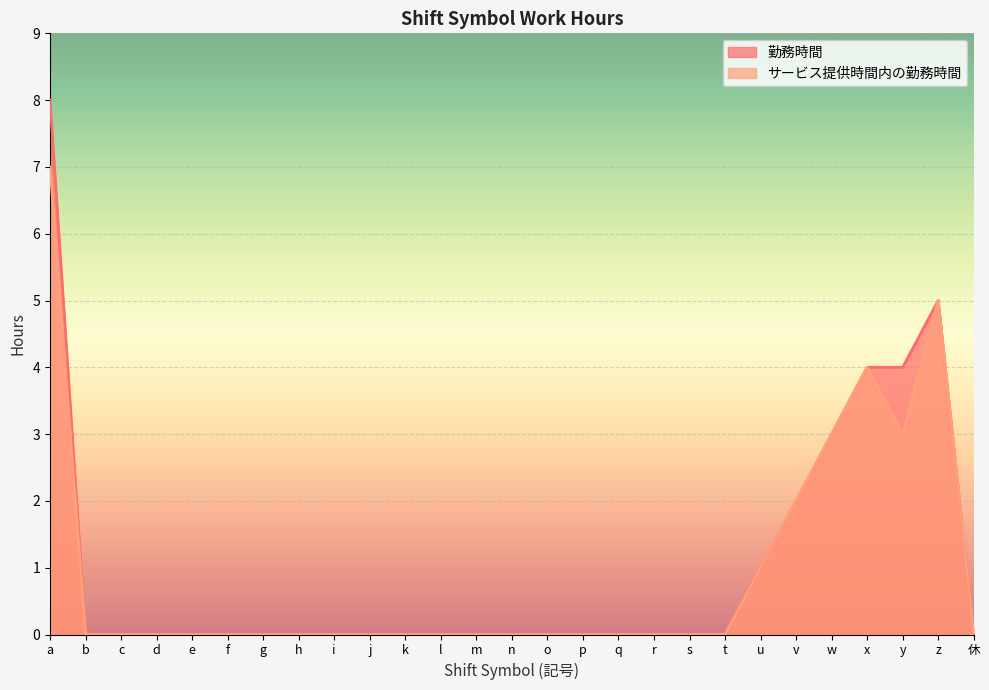

The value of 勤務時間 at m is 4. True or false?

False